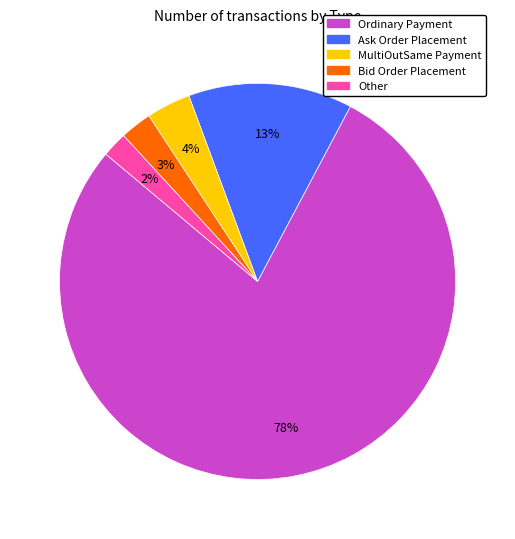

Between Bid Order Placement and MultiOutSame Payment, which is larger?

MultiOutSame Payment